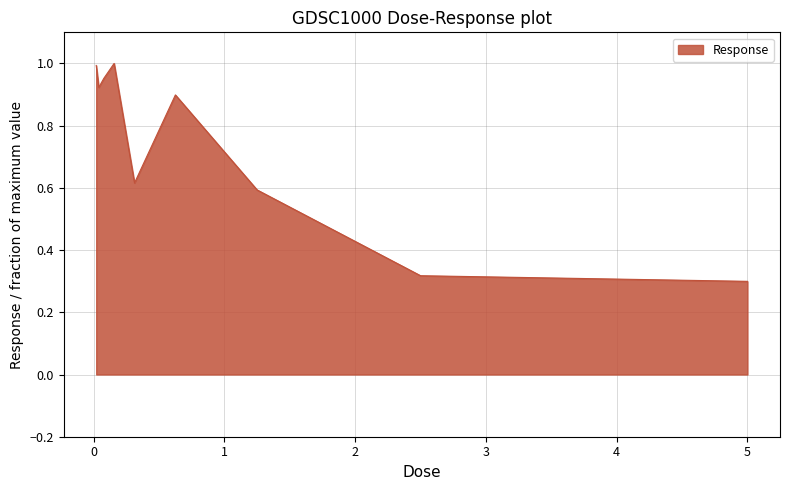

How many series are shown in this chart?

1